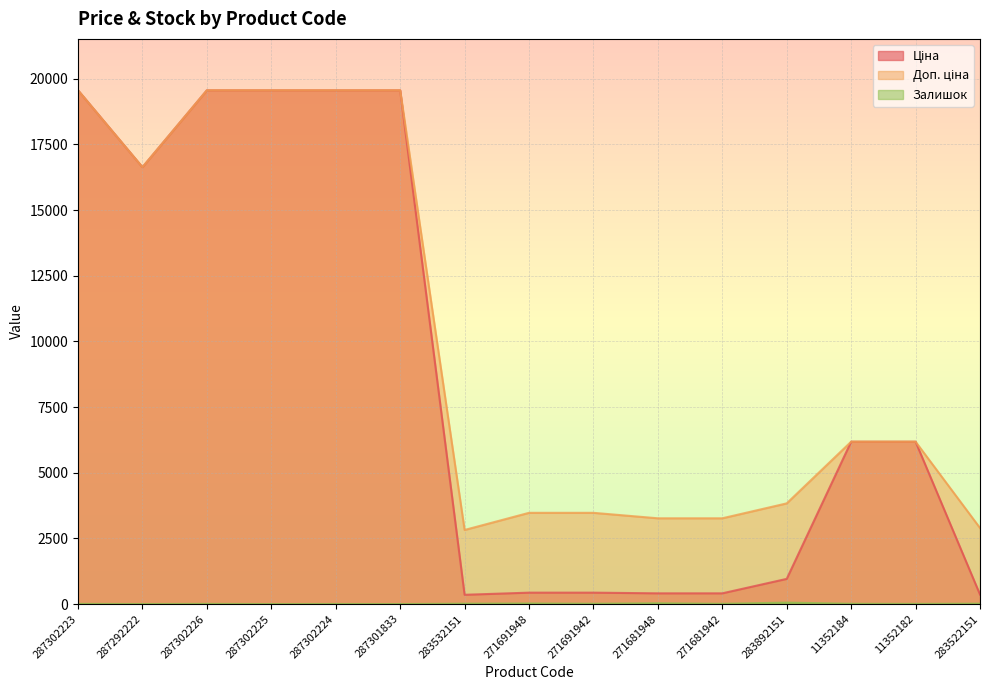

At which category is the sum across all series the highest?

287302223